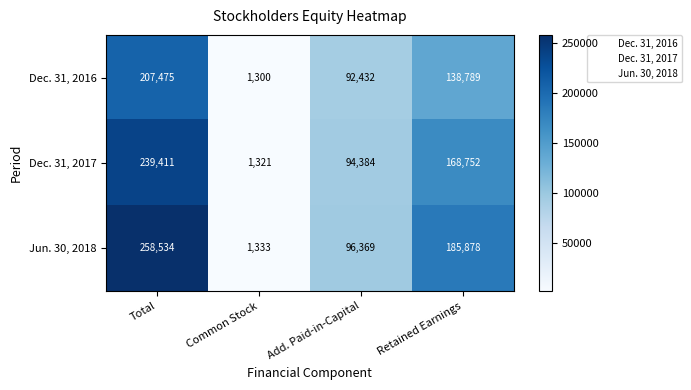

What is the minimum value for Dec. 31, 2016?

1300